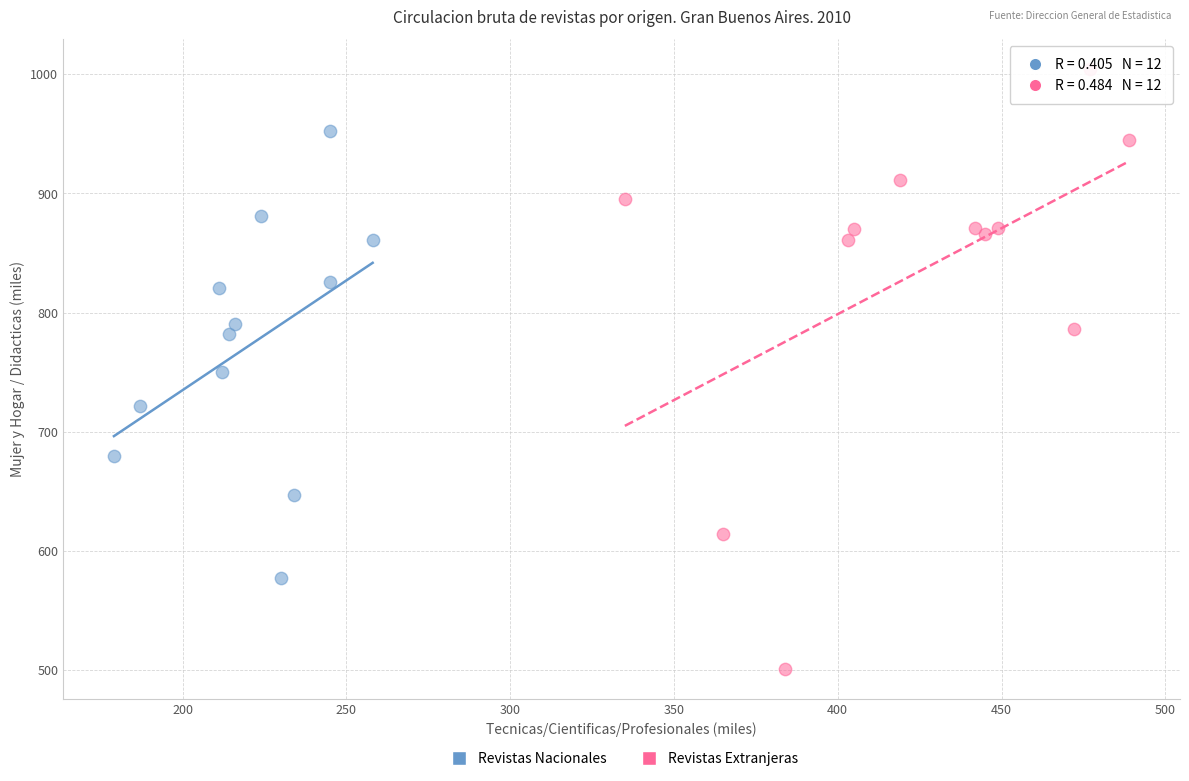

What are all the series names shown in the legend?

Revistas Nacionales, Revistas Extranjeras